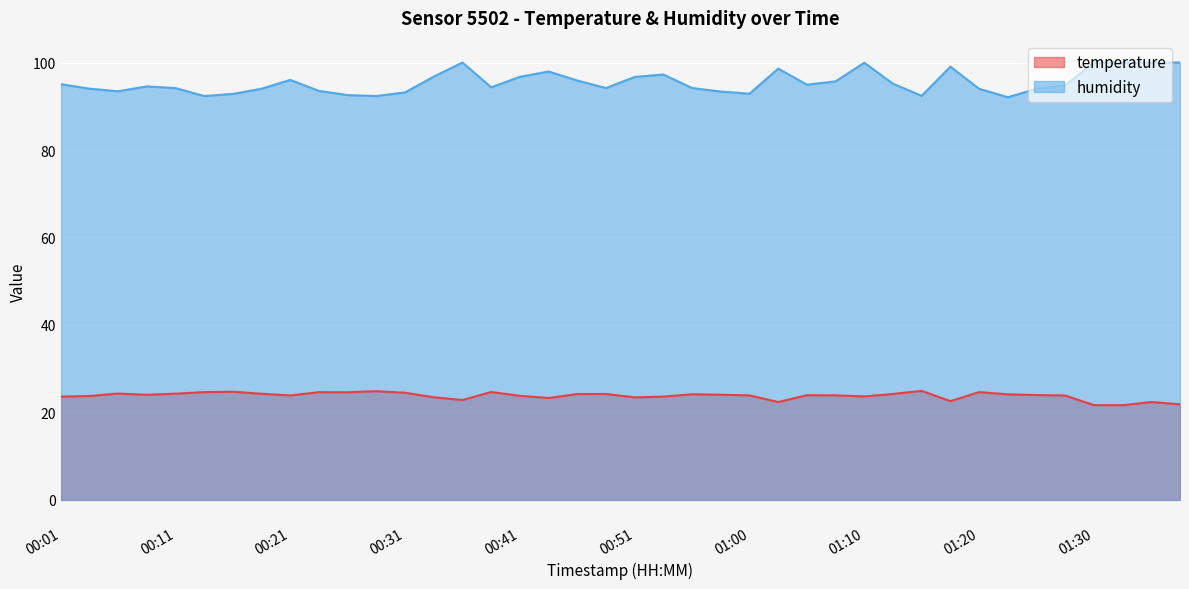

True or false: humidity and temperature intersect in this chart.

False